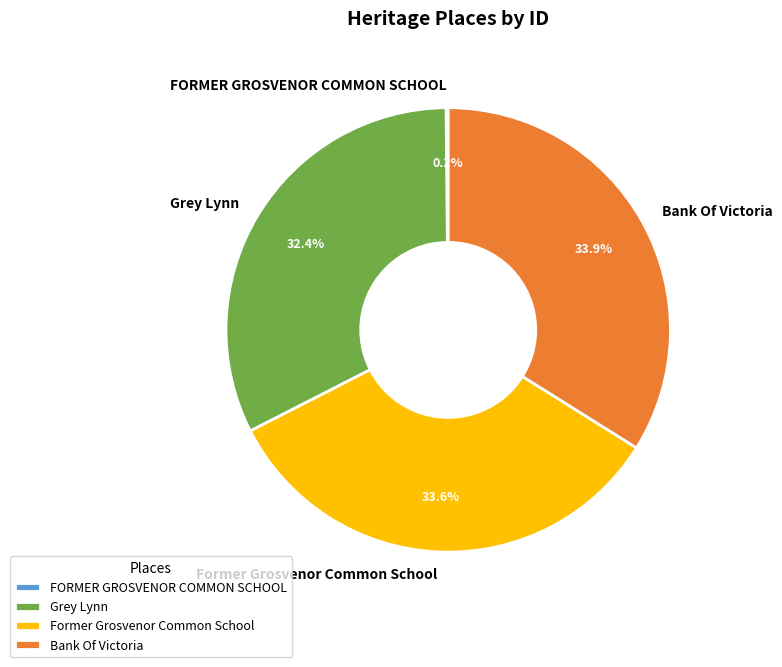

What is the total percentage of Grey Lynn and Former Grosvenor Common School?

65.9%